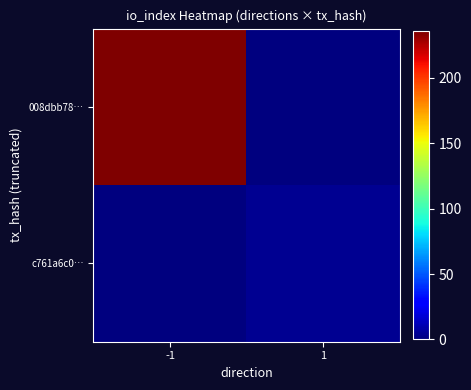

At which category is the sum across all series the highest?

-1